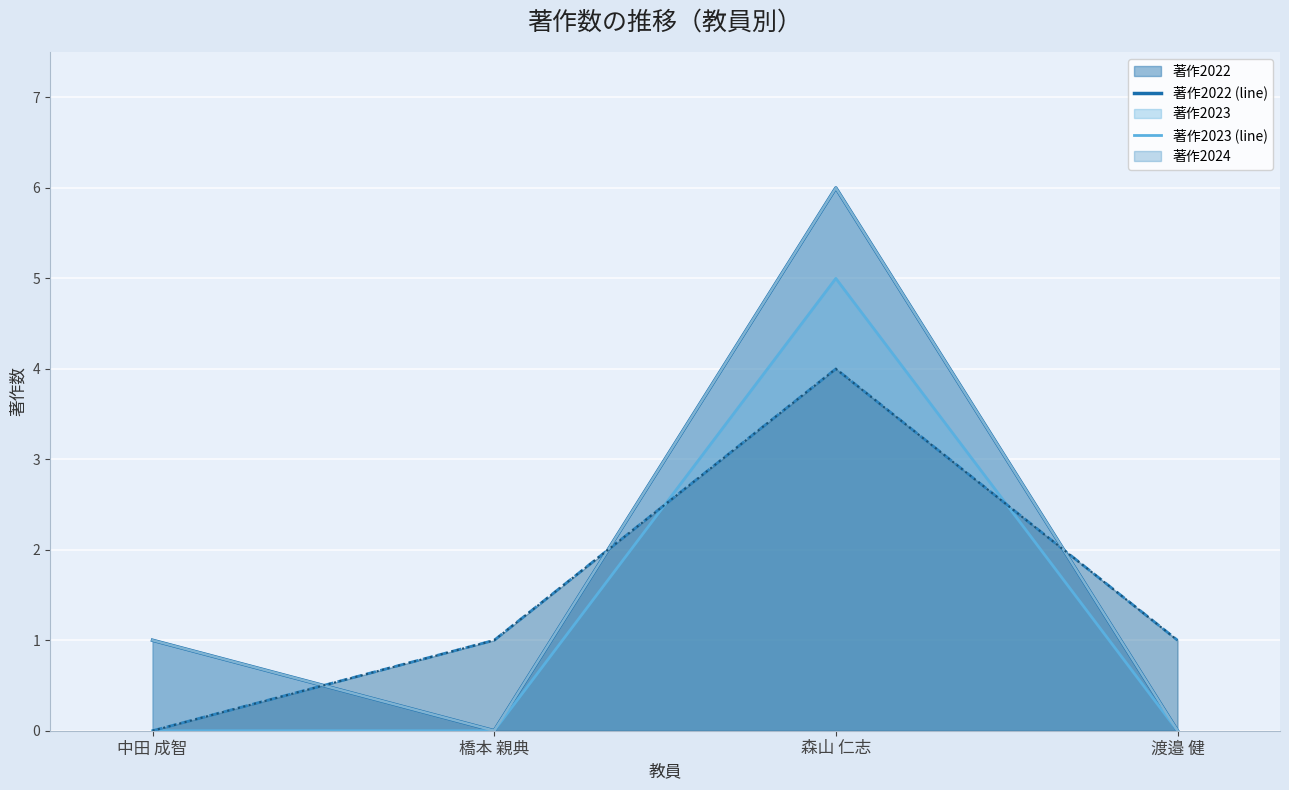

List the labels in order of 著作2023 (line) value, largest first.

森山 仁志, 中田 成智, 橋本 親典, 渡邉 健